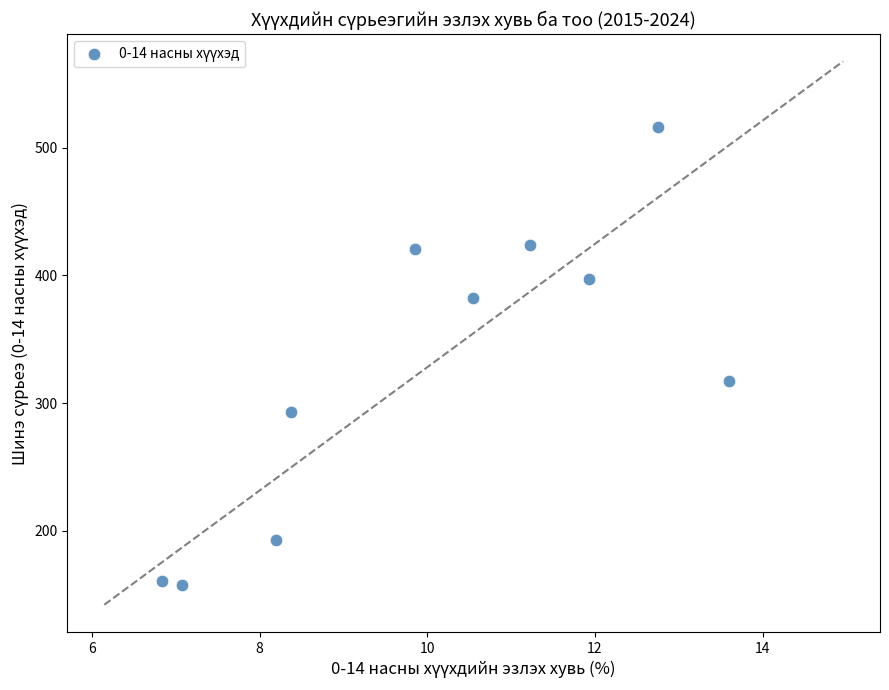

What is the average Y value?

326